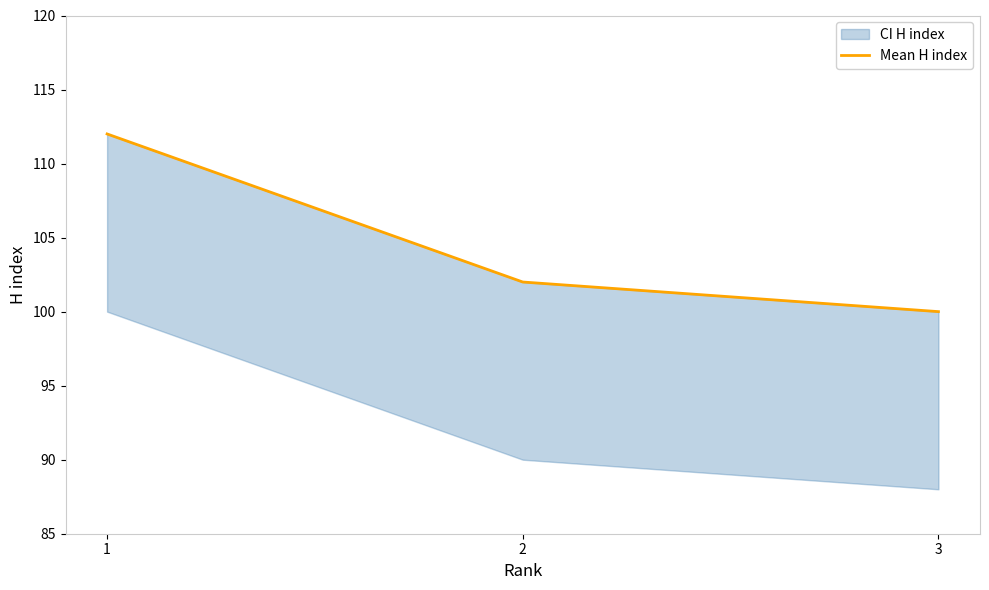

Approximately how many times larger is the value at 2 compared to 1?

0.9